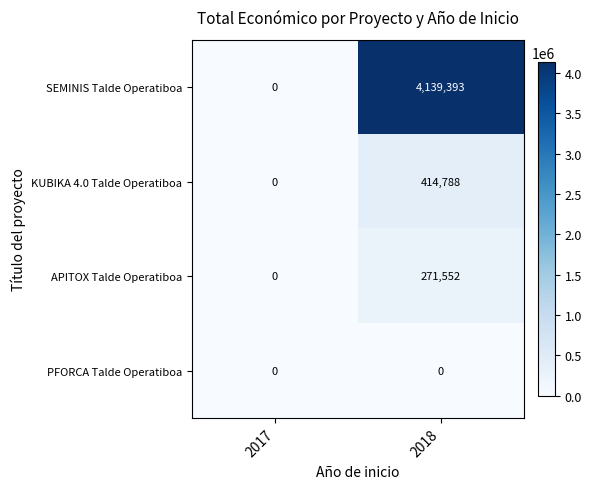

Count the number of data series in this chart.

4